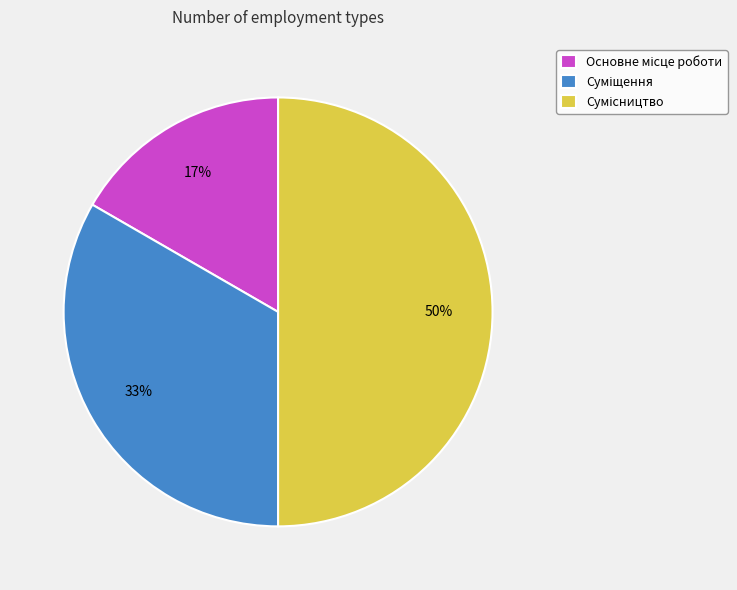

To the nearest percent, what is the difference between the largest and smallest slice percentages?

33%